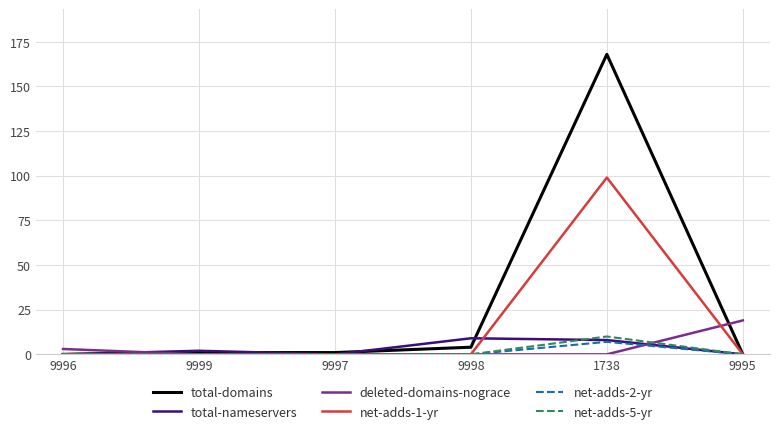

Count the deleted-domains-nograce values in the range 0 to 3.

5